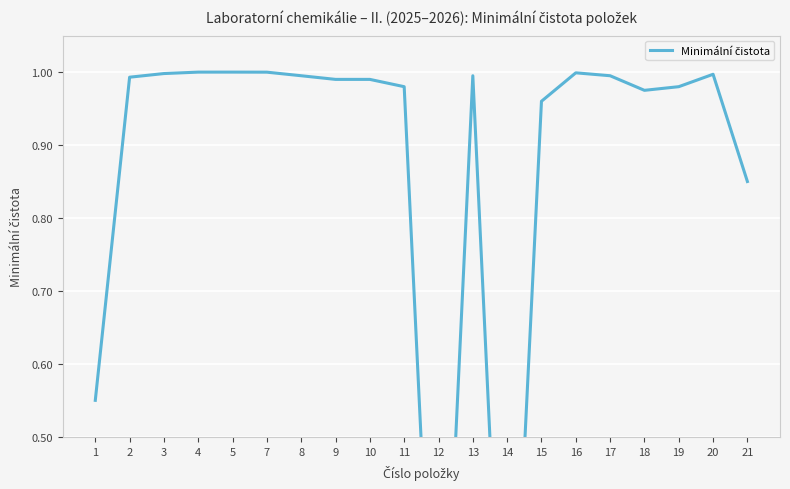

Rank the categories by value from lowest to highest.

12, 14, 1, 21, 15, 18, 11, 19, 9, 10, 2, 8, 13, 17, 20, 3, 16, 7, 4, 5